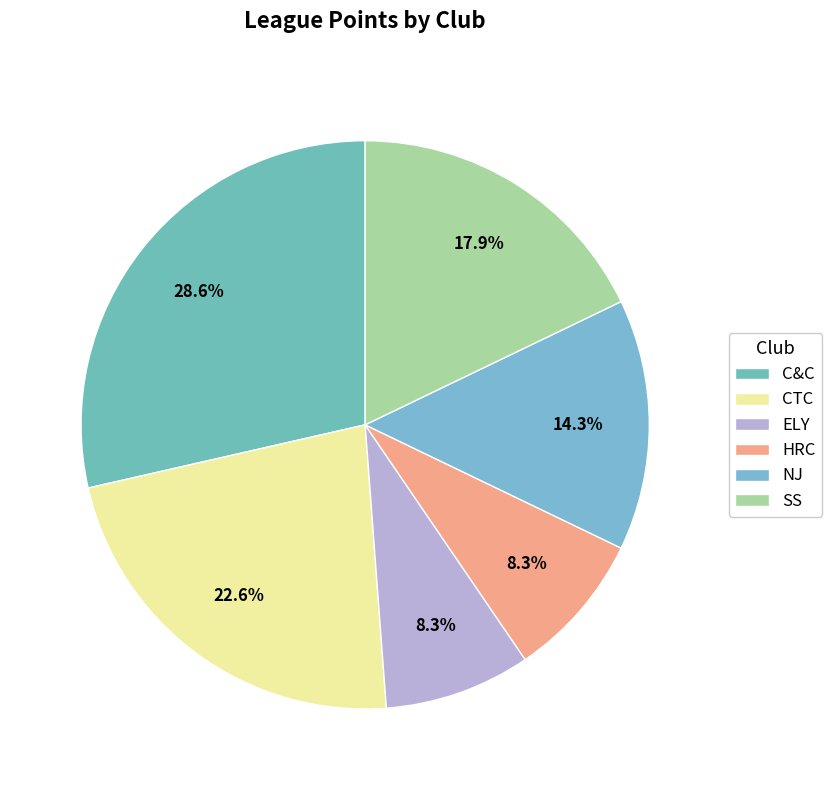

Is it true that ELY is 19% of the pie?

False